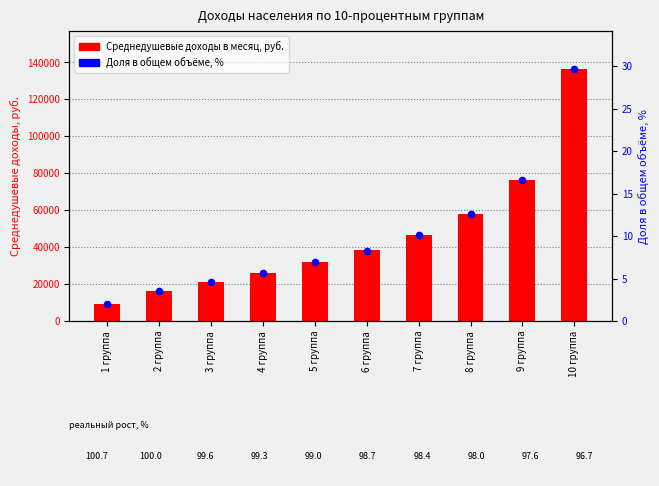

Which series has the widest spread of Y values?

Среднедушевые доходы в месяц, руб.